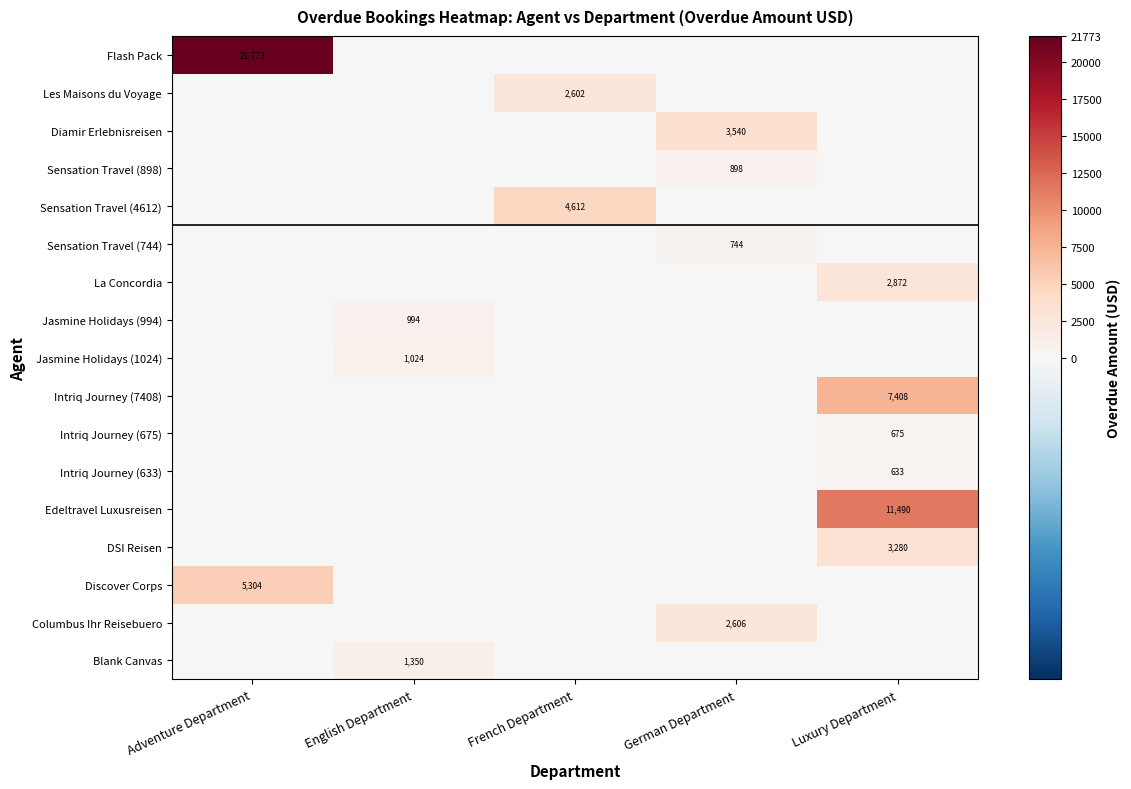

Count the number of data series in this chart.

17